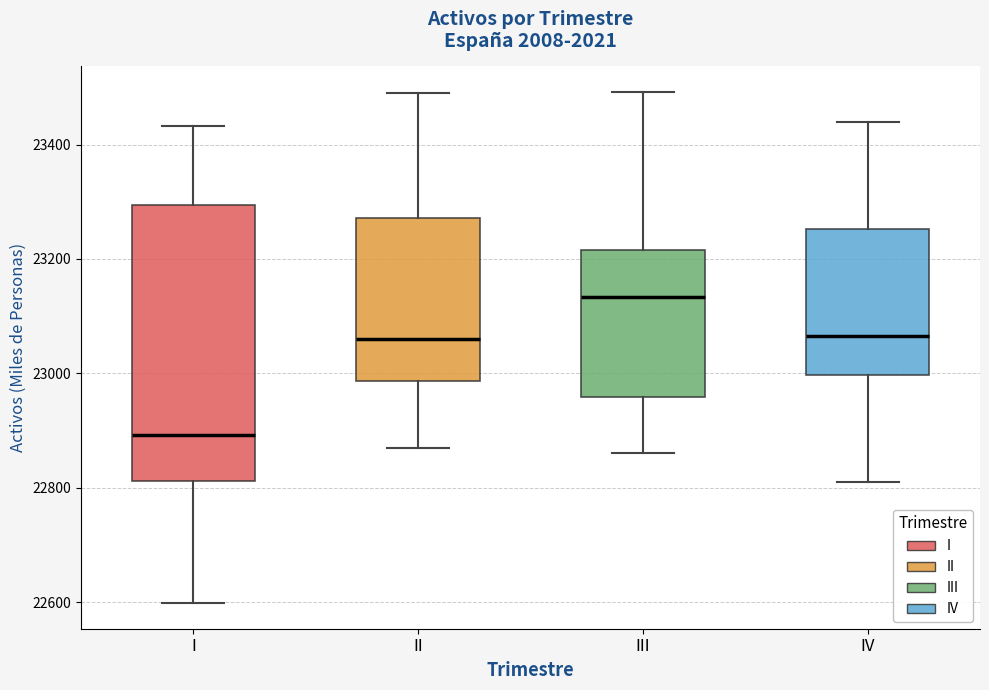

Which box has the highest median line?

III